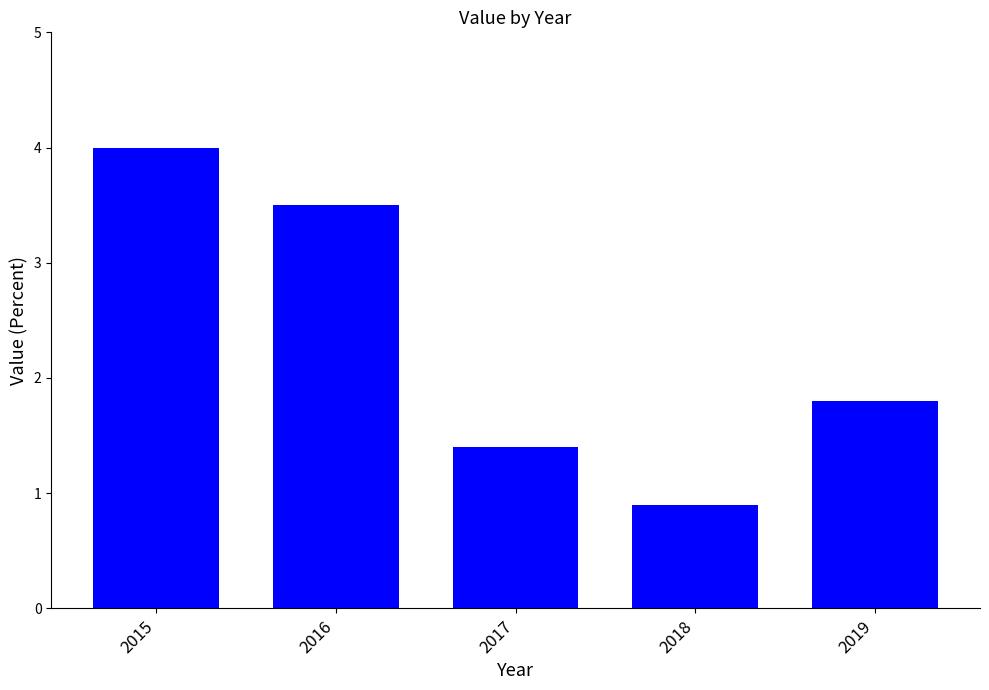

Which label corresponds to the smallest value in the chart?

2018